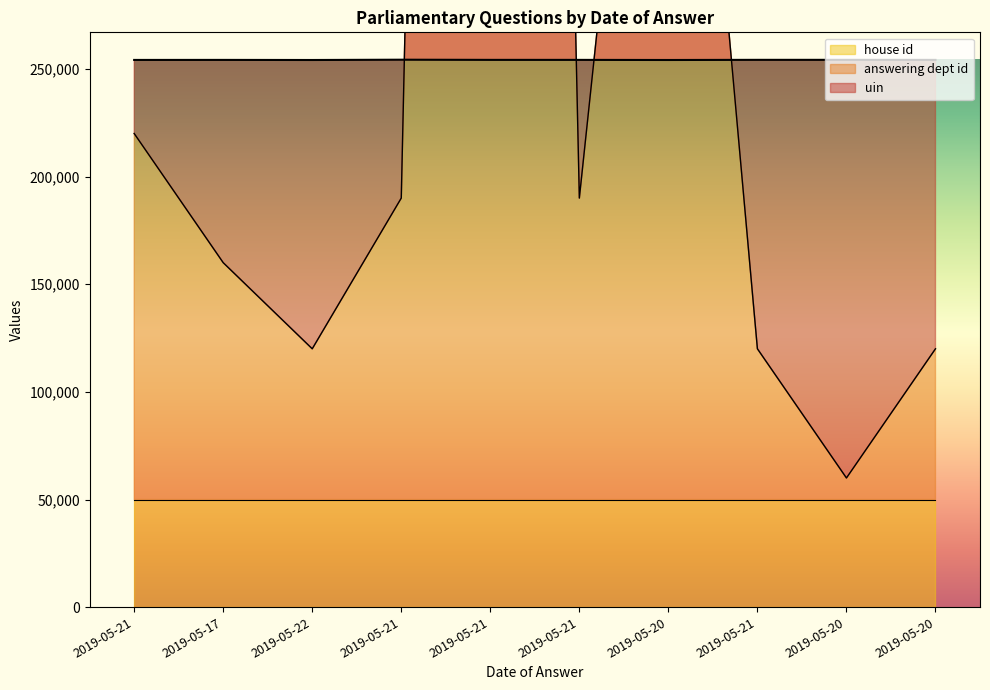

Where is answering dept id nearest to the value 1060000?

2019-05-20